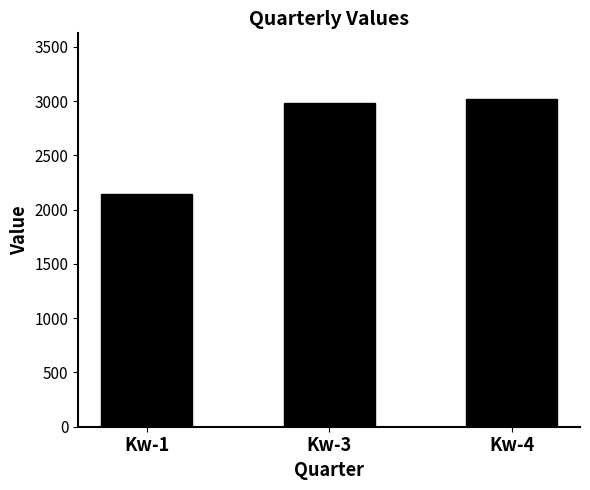

What is the greatest value displayed?

3021